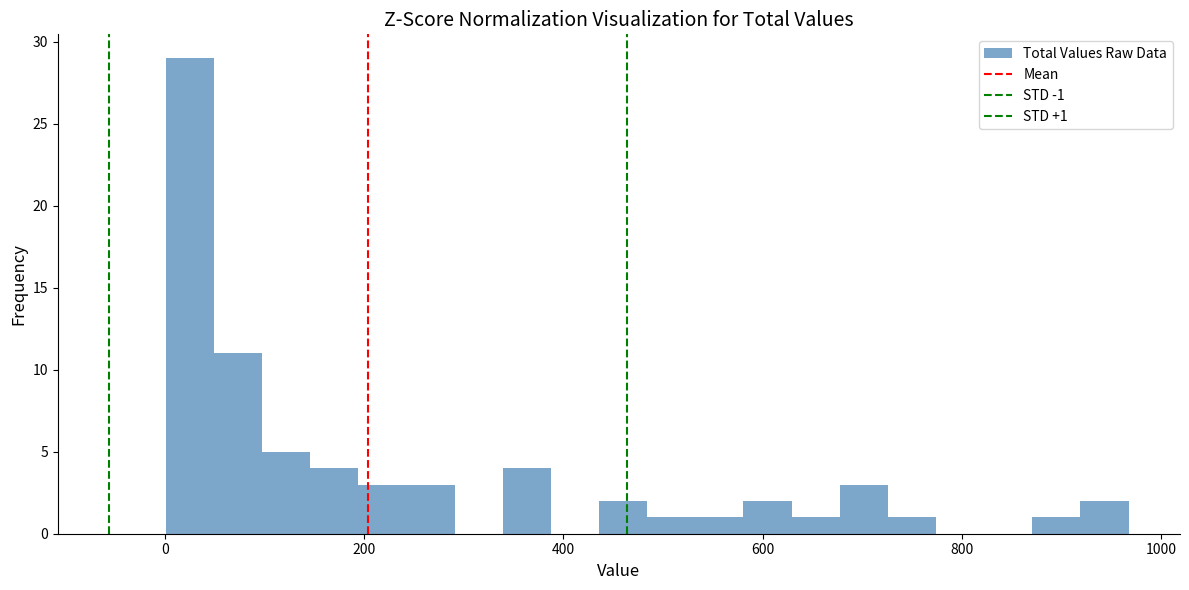

Read against the x-axis, roughly where is the centre of the tallest bar?

20